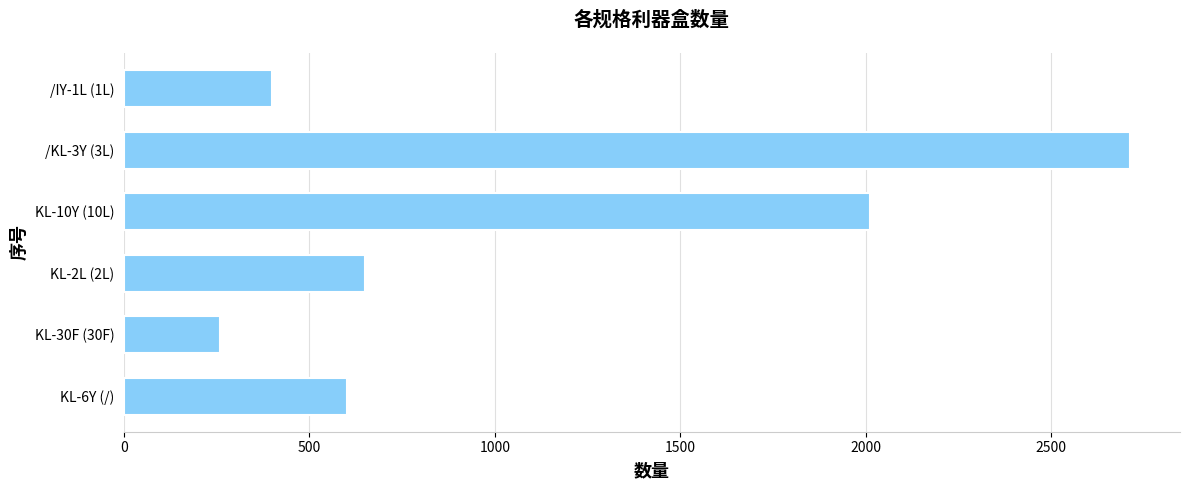

How many distinct data groups are displayed?

1